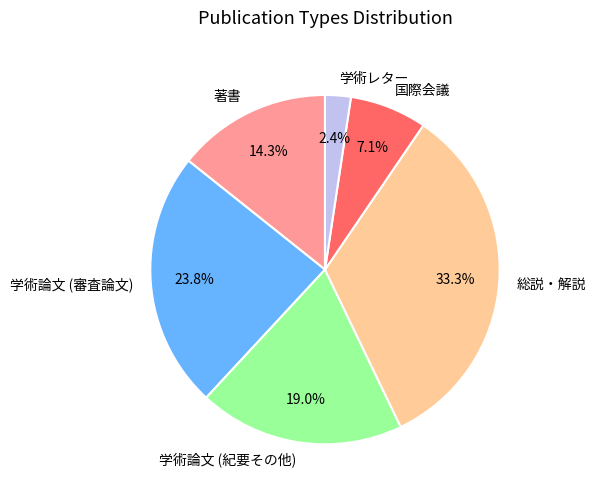

Does 総説・解説 account for over 50% of the chart?

No